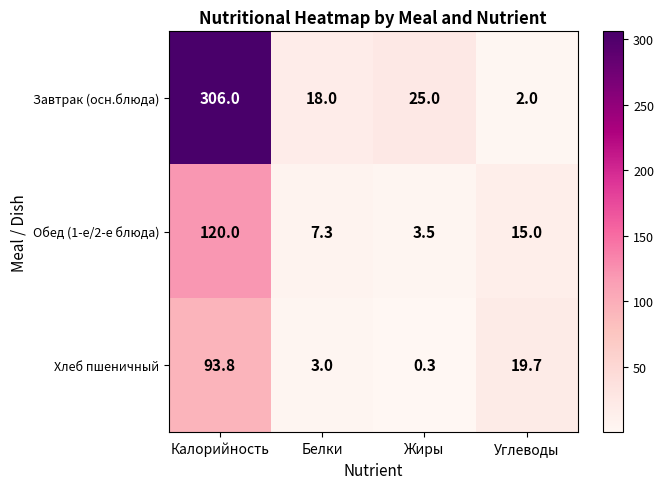

What is the difference between the second highest and minimum values in the Завтрак (осн.блюда) series?

23.0